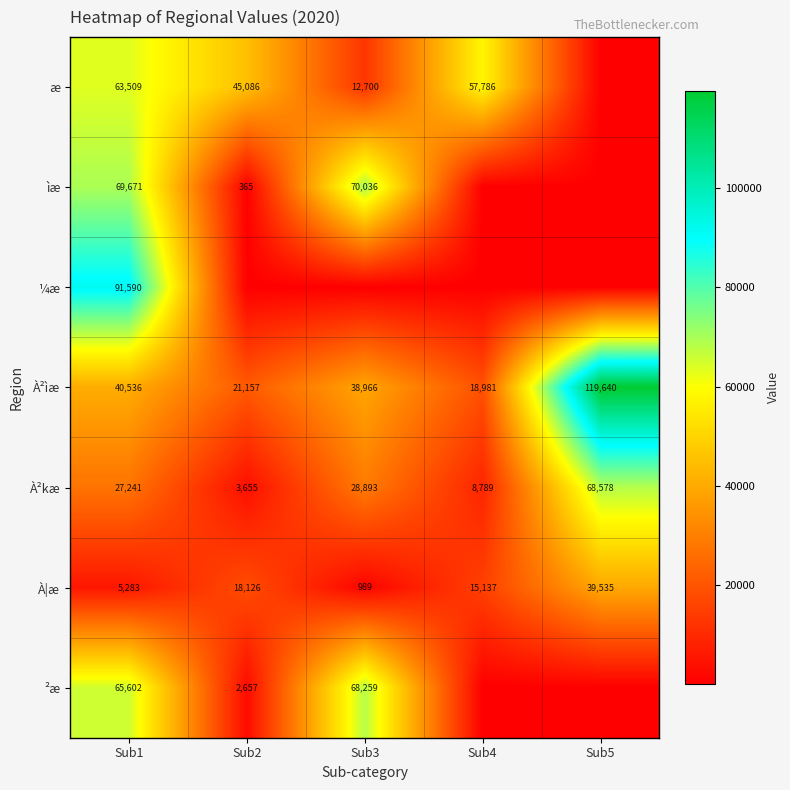

Which category has the highest value in the À²ìæ series?

Sub5